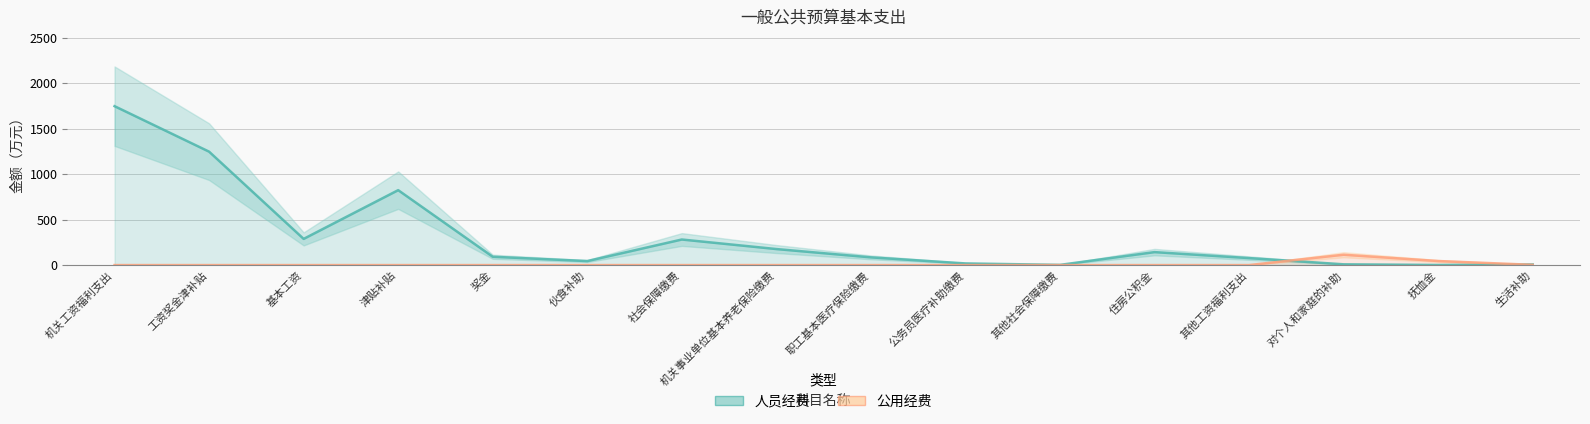

True or false: 人员经费 has more than 2 interior local peaks.

True